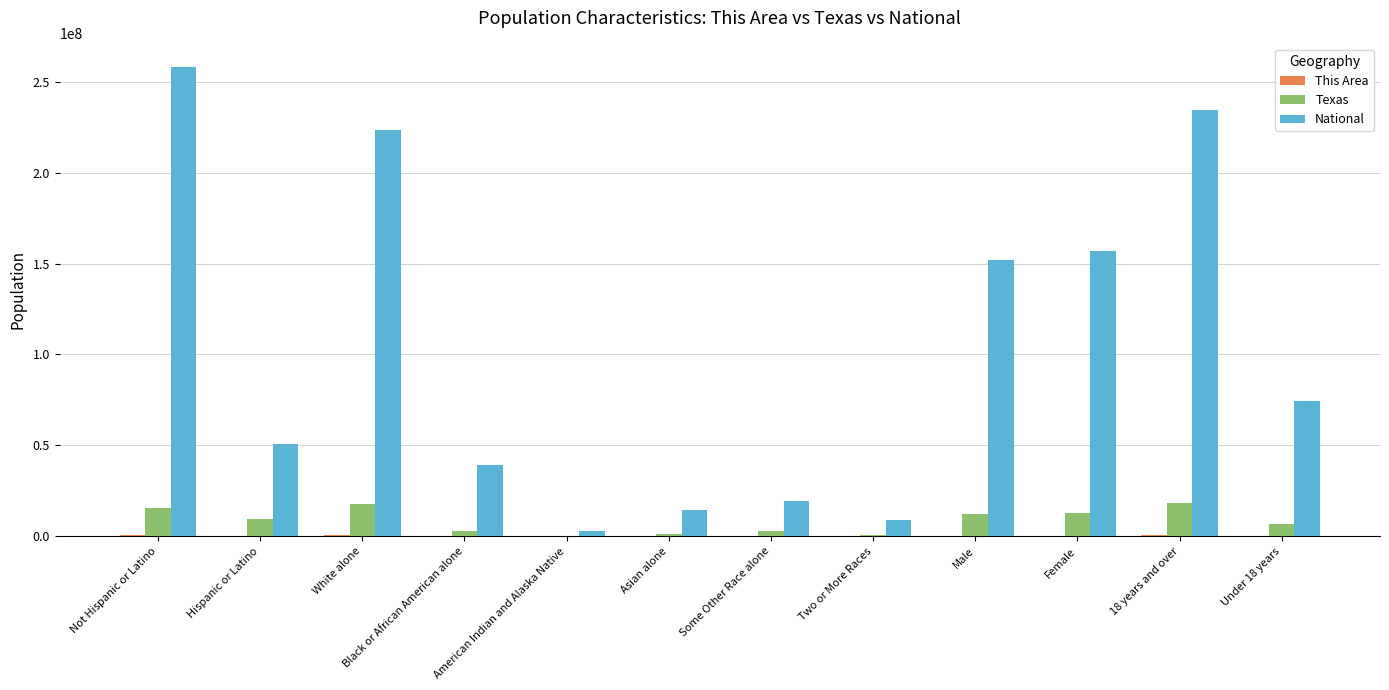

How many groups of bars are there?

12